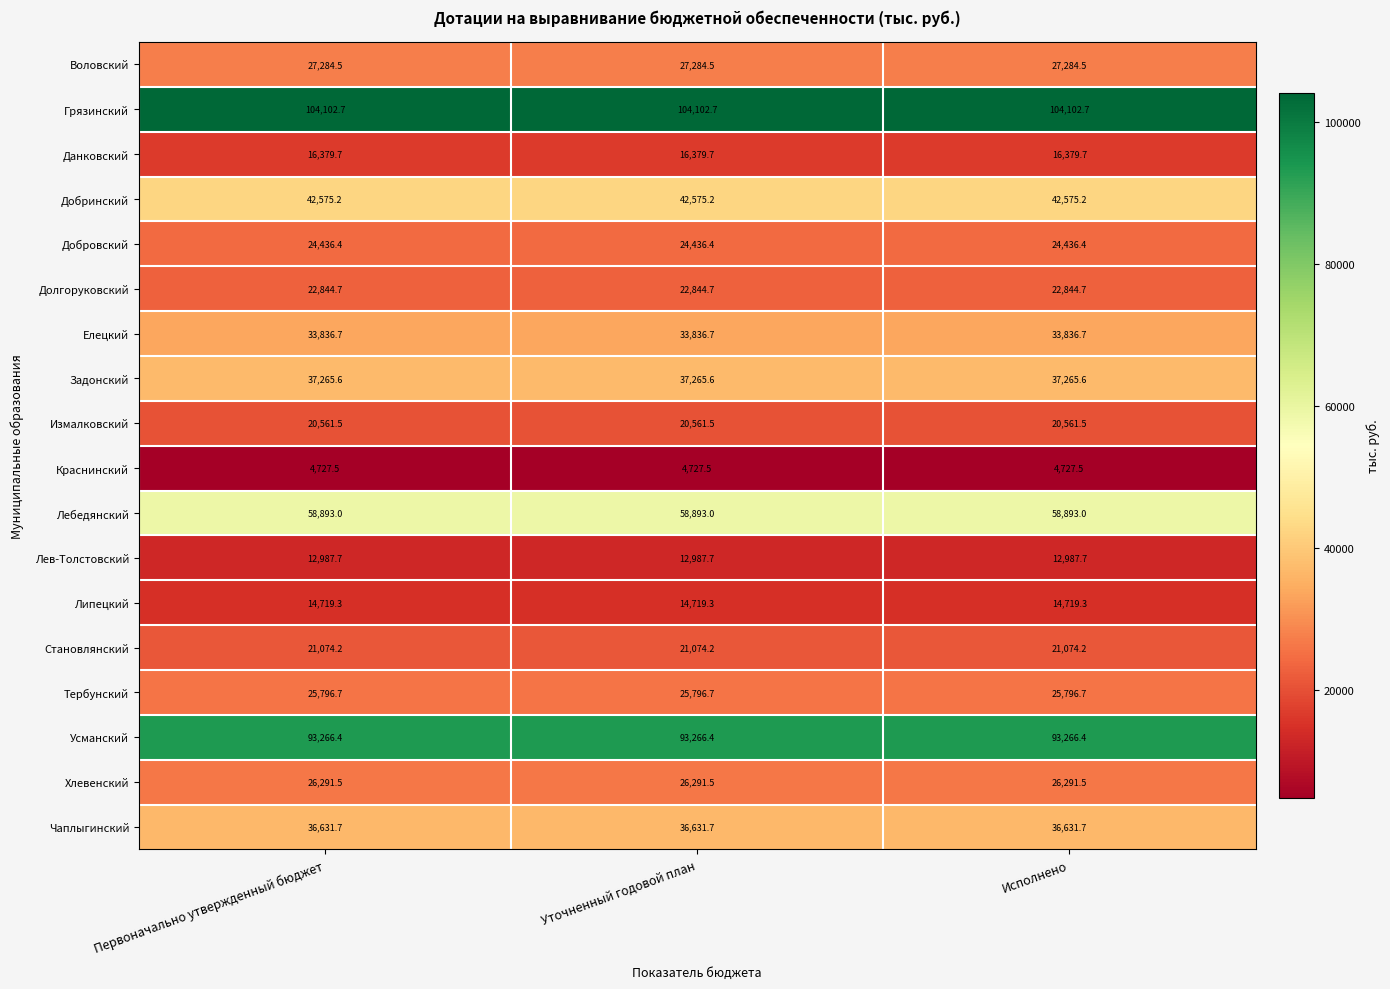

What is the approximate value of Чаплыгинский at Уточненный годовой план?

36631.7